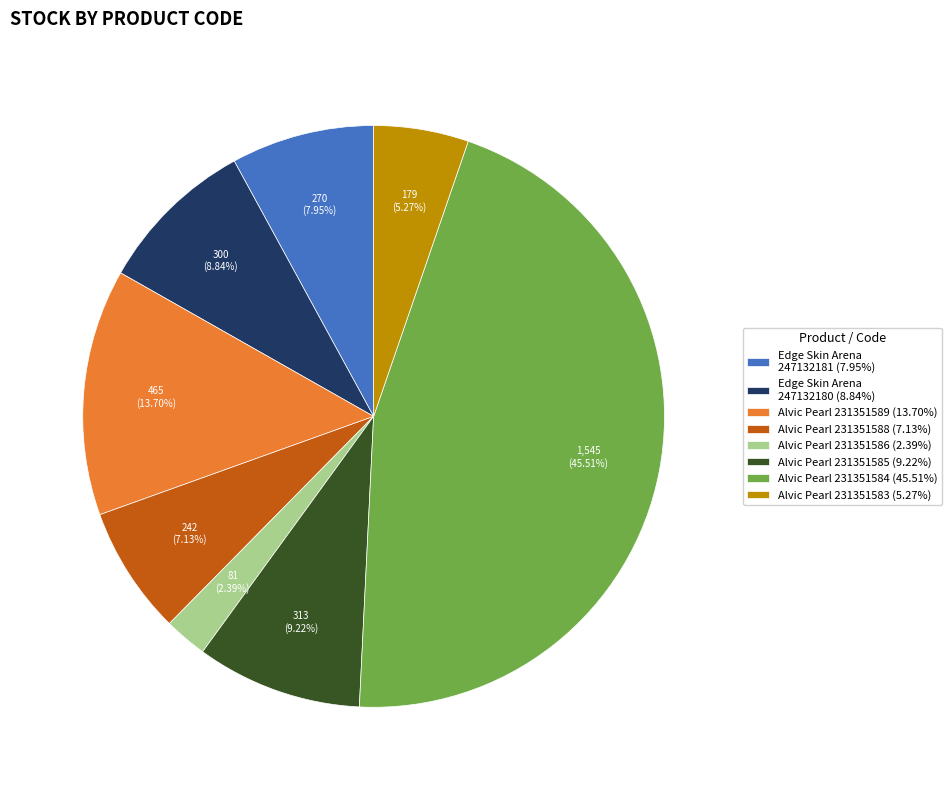

Which has a higher value, Alvic Pearl 231351584 (45.51%) or Alvic Pearl 231351585 (9.22%)?

Alvic Pearl 231351584 (45.51%)